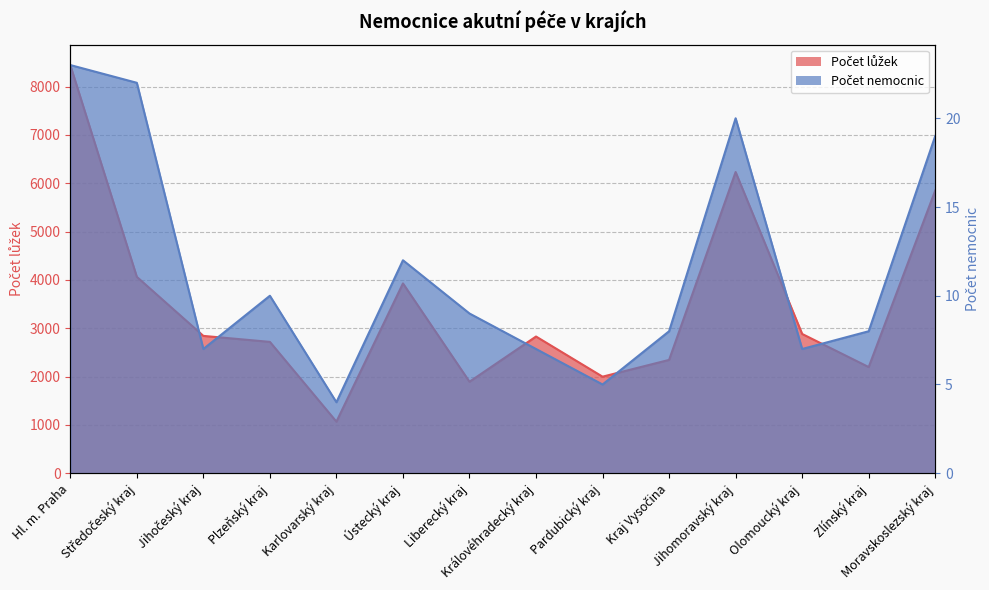

What are all the series names shown in the legend?

Počet nemocnic, Počet lůžek